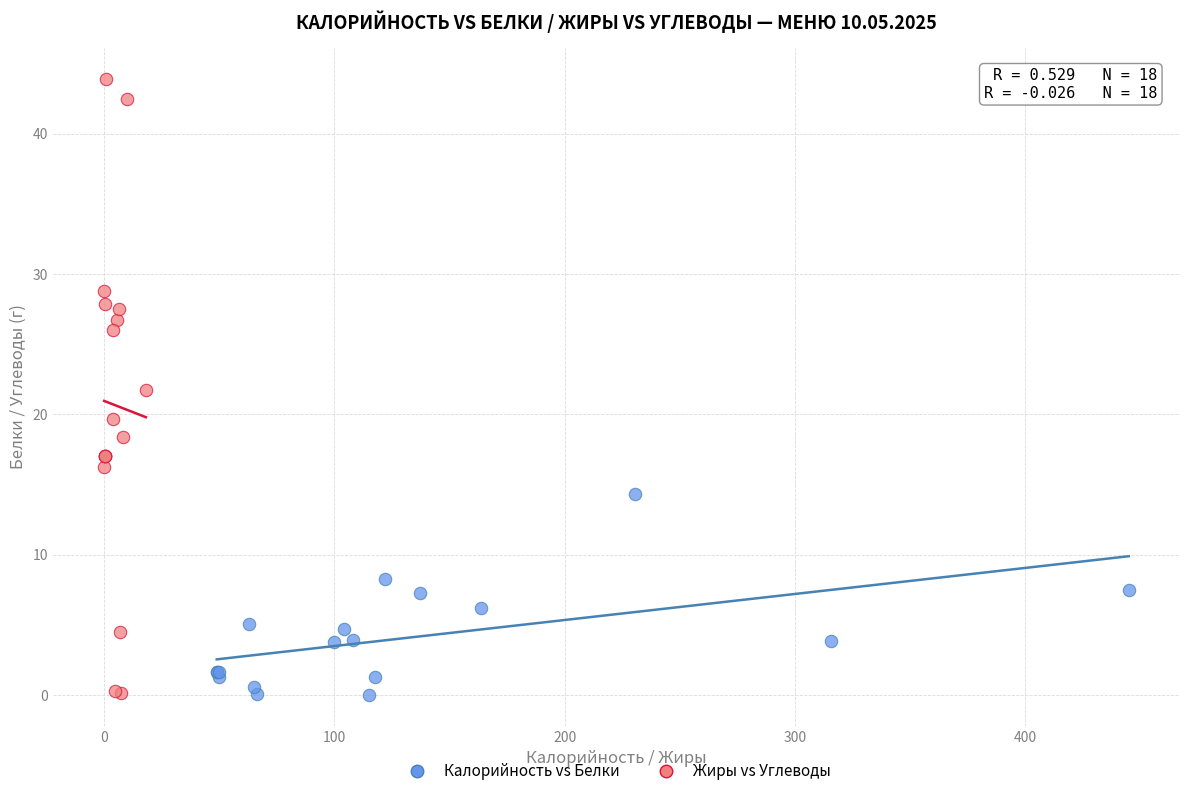

Which series contains the highest Y value?

Жиры vs Углеводы